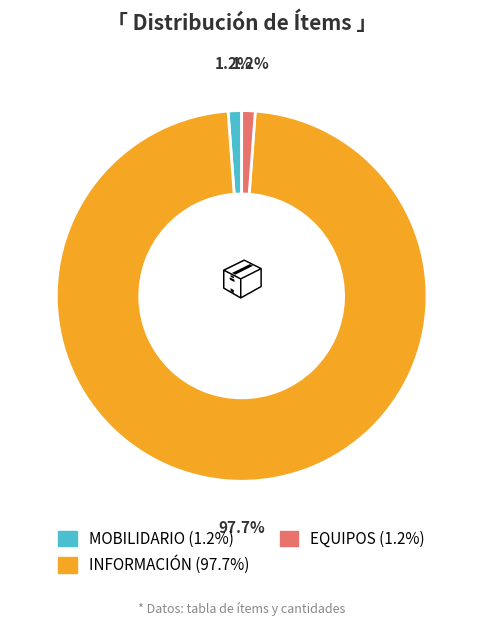

To the nearest percent, what percentage of the pie is INFORMACIÓN?

98%